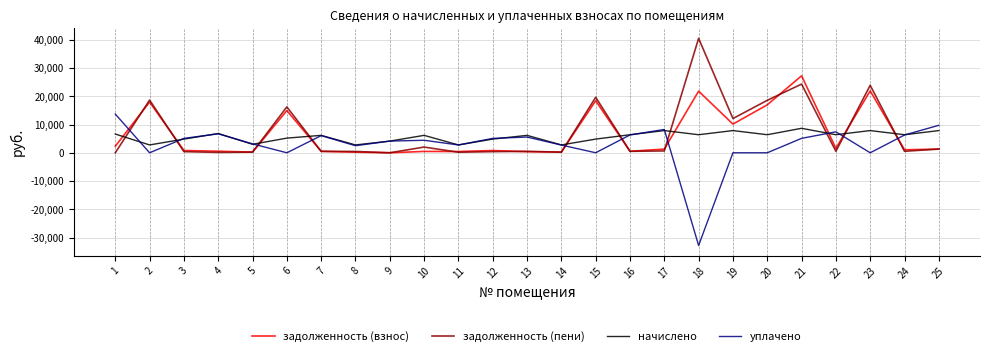

List the series in order of their peak value, lowest first.

начислено, уплачено, задолженность (взнос), задолженность (пени)